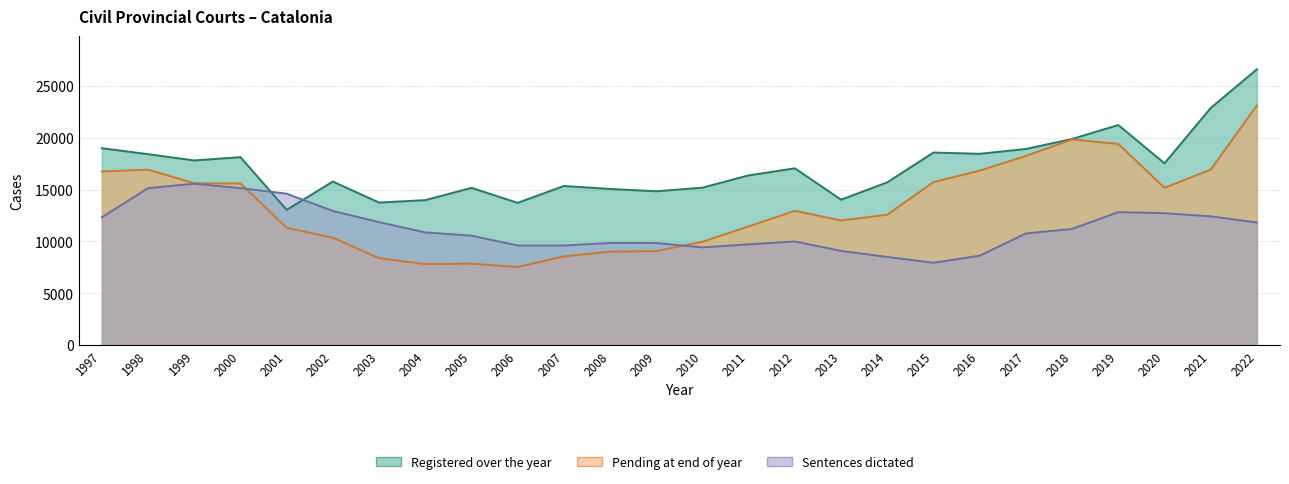

Between 1997 and 2019, which series saw the biggest shift?

Pending at end of year